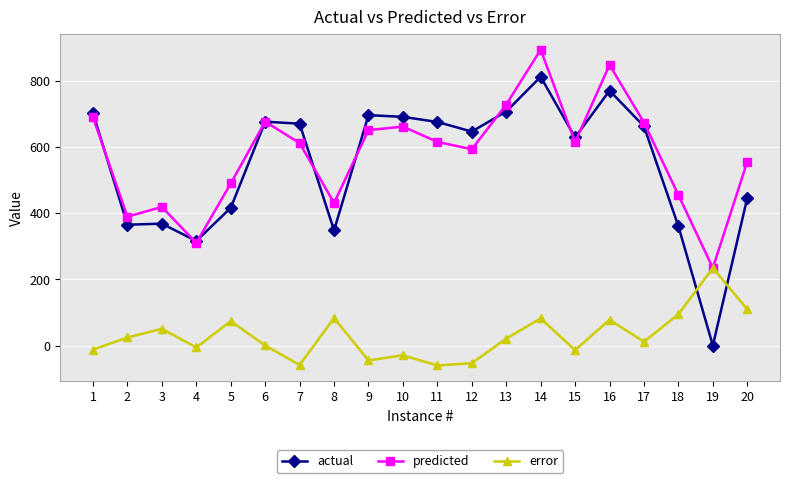

After their last crossing, which series has the higher values: error or actual?

actual